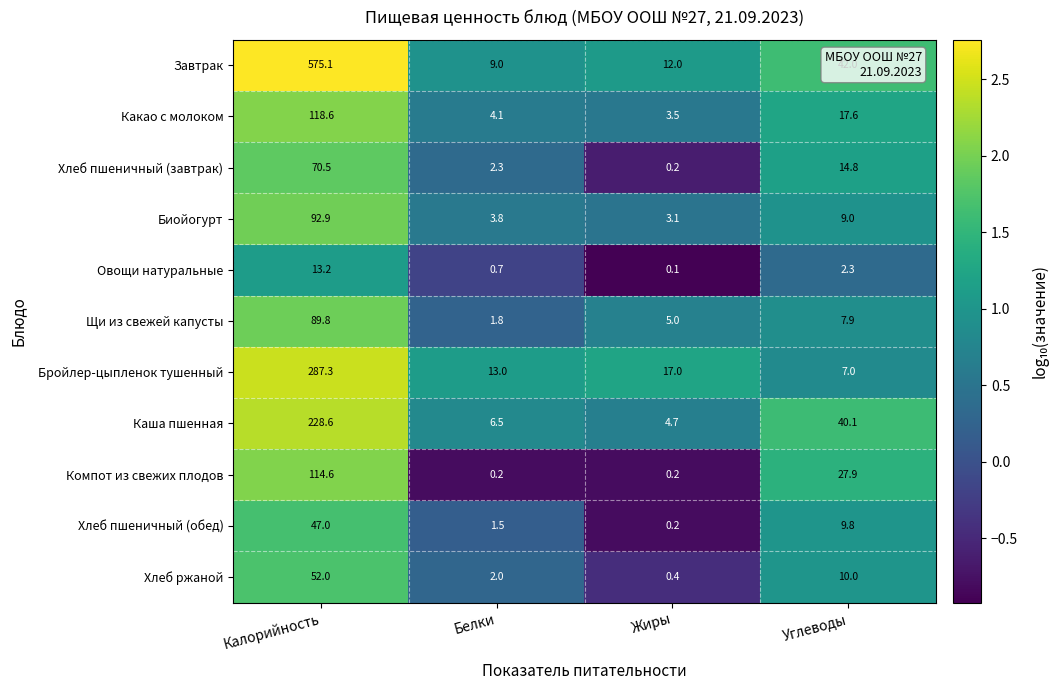

The value of Какао с молоком at Калорийность is 118.6. True or false?

True